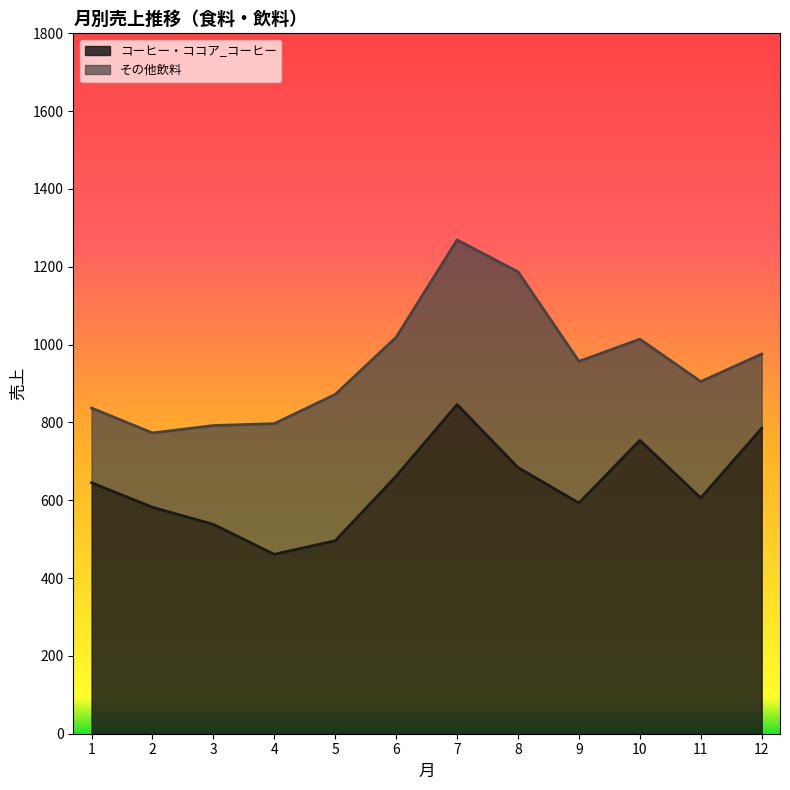

What is the difference between the maximum and second lowest values?

350